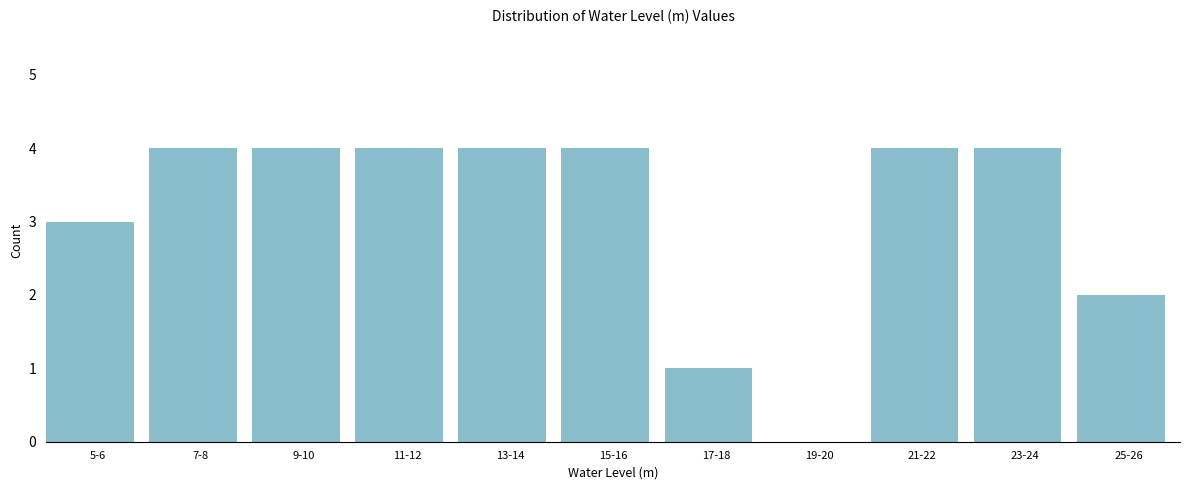

Reading left to right, what are all the values shown in this chart?

5-6=3	7-8=4	9-10=4	11-12=4	13-14=4	15-16=4	17-18=1	19-20=0	21-22=4	23-24=4	25-26=2